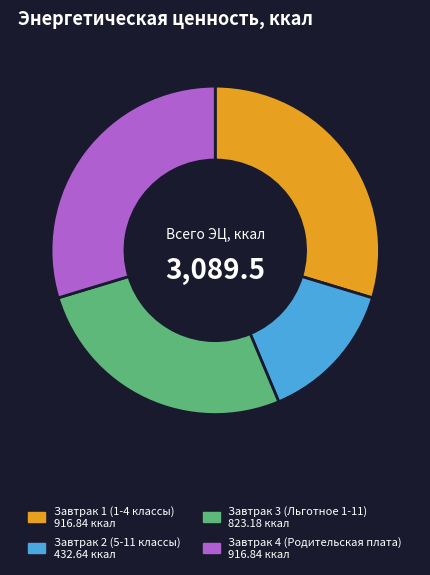

Is there any slice that represents more than half of the pie?

No